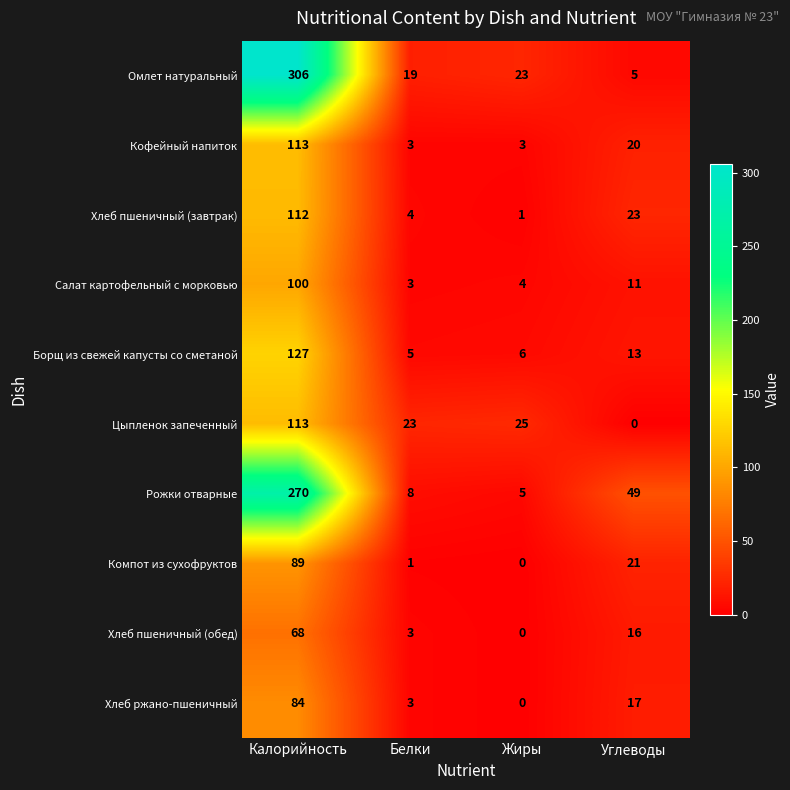

Is it true that Хлеб пшеничный (обед) equals 30 at Жиры?

False